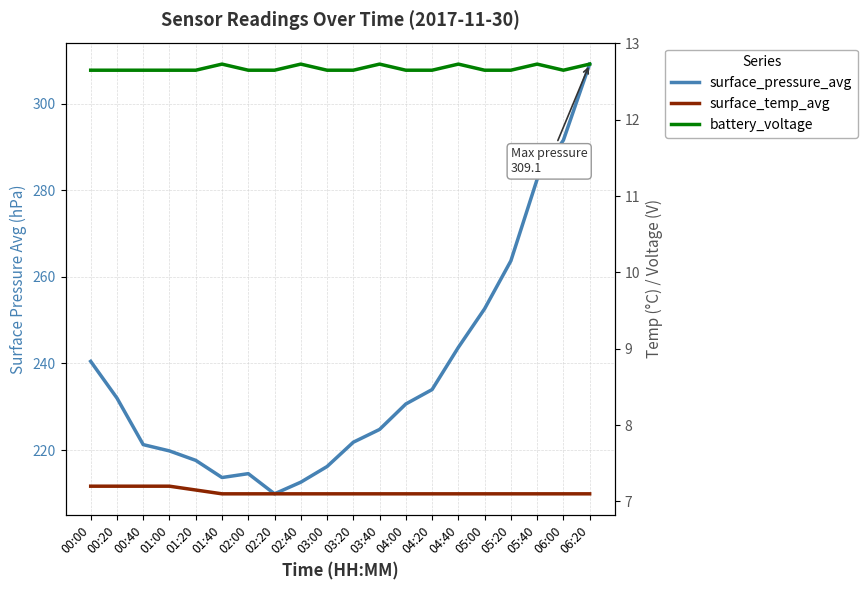

Reading right to left, what are all the values shown in this chart?

surface_pressure_avg: 06:20=309.1	06:00=291.6	05:40=282.5	05:20=263.7	05:00=252.6	04:40=243.7	04:20=234.0	04:00=230.6	03:40=224.8	03:20=221.8	03:00=216.2	02:40=212.6	02:20=209.9	02:00=214.6	01:40=213.7	01:20=217.6	01:00=219.8	00:40=221.3	00:20=232.0	00:00=240.5
surface_temp_avg: 06:20=7.1	06:00=7.1	05:40=7.1	05:20=7.1	05:00=7.1	04:40=7.1	04:20=7.1	04:00=7.1	03:40=7.1	03:20=7.1	03:00=7.1	02:40=7.1	02:20=7.1	02:00=7.1	01:40=7.1	01:20=7.2	01:00=7.2	00:40=7.2	00:20=7.2	00:00=7.2
battery_voltage: 06:20=12.7	06:00=12.7	05:40=12.7	05:20=12.7	05:00=12.7	04:40=12.7	04:20=12.7	04:00=12.7	03:40=12.7	03:20=12.7	03:00=12.7	02:40=12.7	02:20=12.7	02:00=12.7	01:40=12.7	01:20=12.7	01:00=12.7	00:40=12.7	00:20=12.7	00:00=12.7